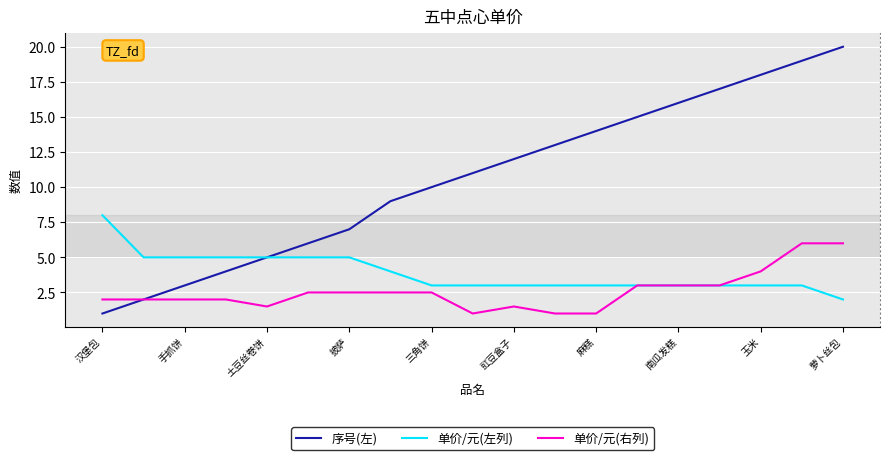

Which series has the widest spread of values?

序号(左)